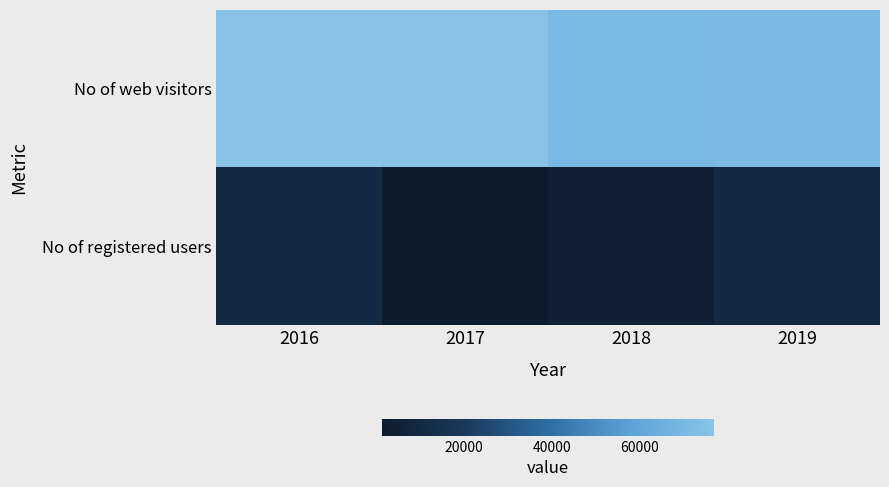

Reading left to right, what are all the values shown in this chart?

No of web visitors: 2016=77041	2017=76618	2018=70907	2019=71702
No of registered users: 2016=10887	2017=1295	2018=4727	2019=10245